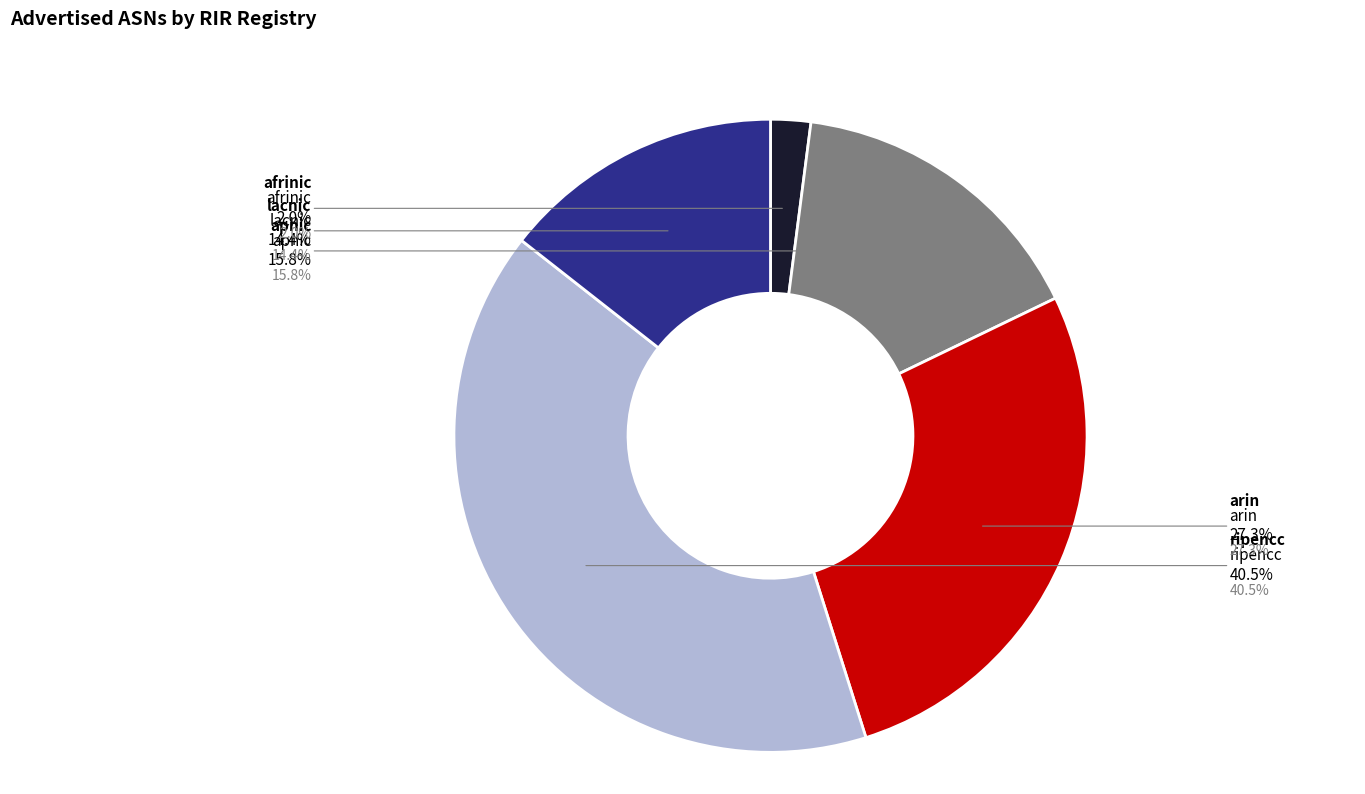

To the nearest percent, what portion does ripencc represent?

40%